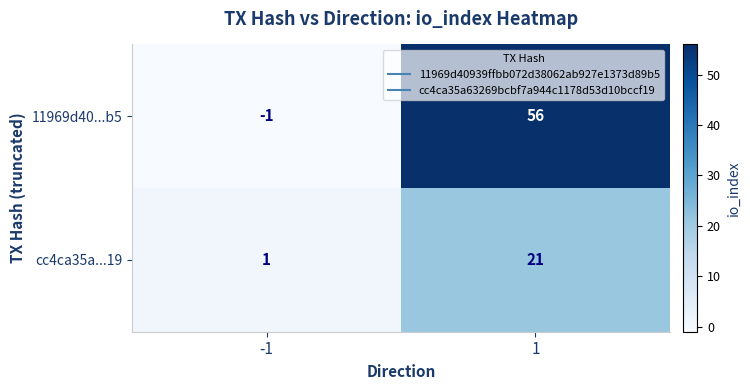

Reading left to right, extract all data points from this chart.

11969d40...b5: -1=-1	1=56
cc4ca35a...19: -1=1	1=21